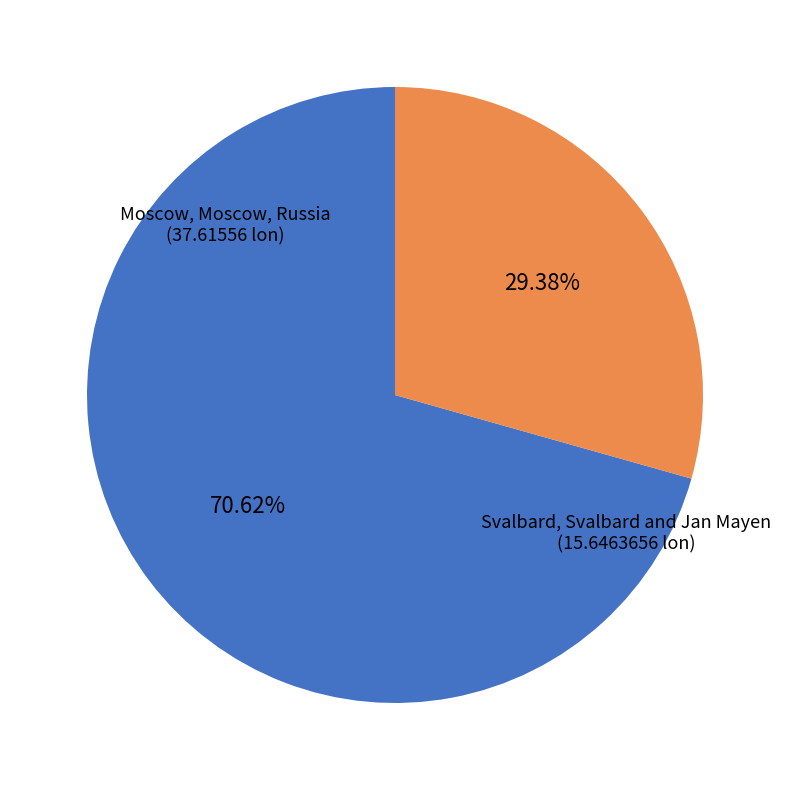

Is there a majority slice in this chart?

Yes